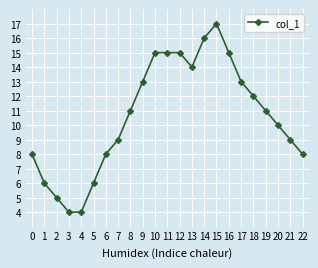

The chart shows a value of 8 at 22. True or false?

True